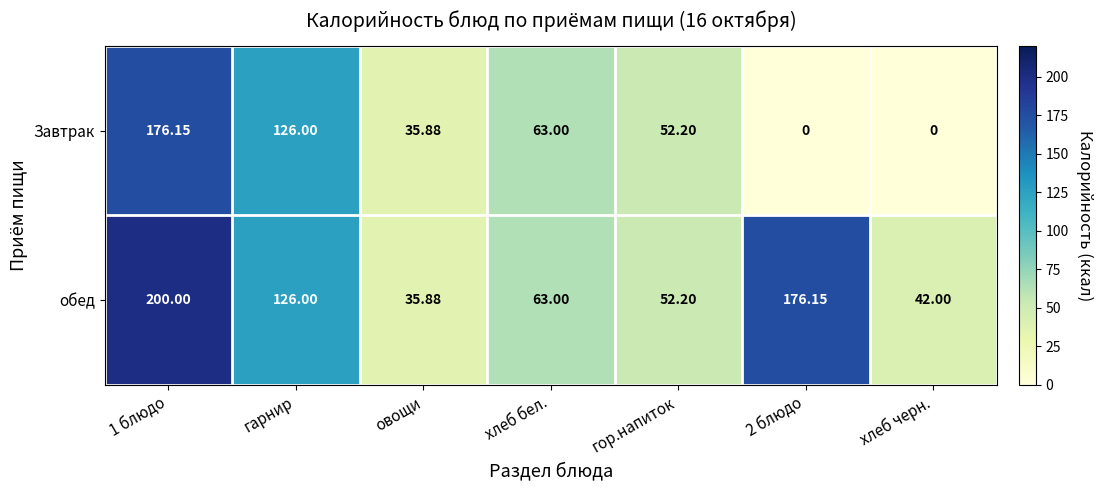

Which series has the widest spread of values?

Завтрак